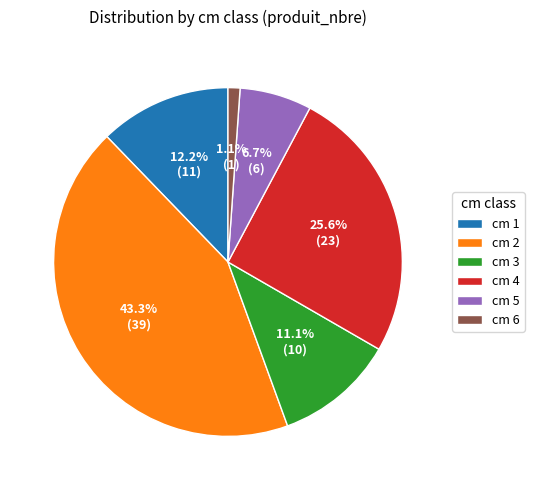

Does any single category account for the majority?

No